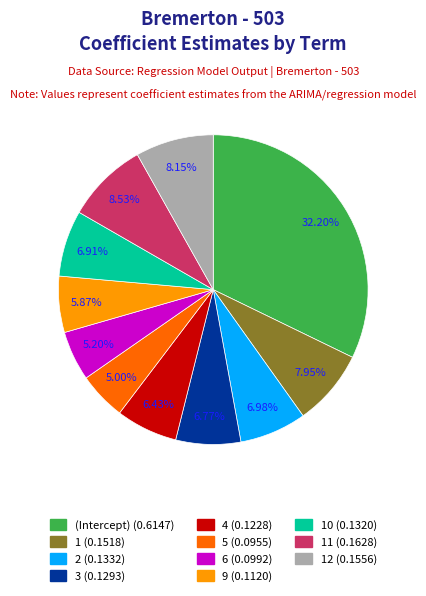

Does any single category account for the majority?

No